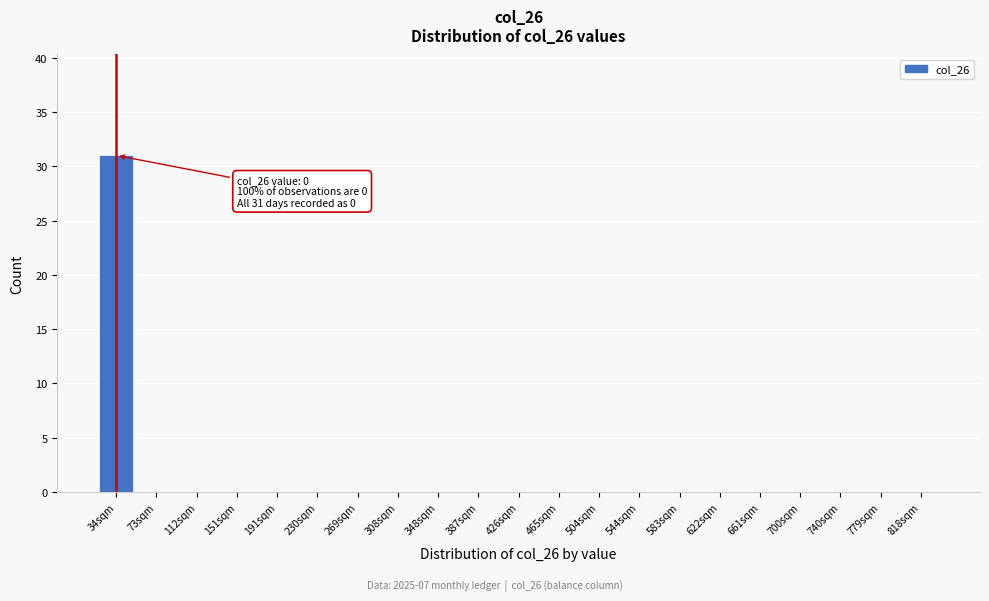

Reading right to left, list all the values displayed in this chart.

818sqm=0	779sqm=0	740sqm=0	700sqm=0	661sqm=0	622sqm=0	583sqm=0	544sqm=0	504sqm=0	465sqm=0	426sqm=0	387sqm=0	348sqm=0	308sqm=0	269sqm=0	230sqm=0	191sqm=0	151sqm=0	112sqm=0	73sqm=0	34sqm=31